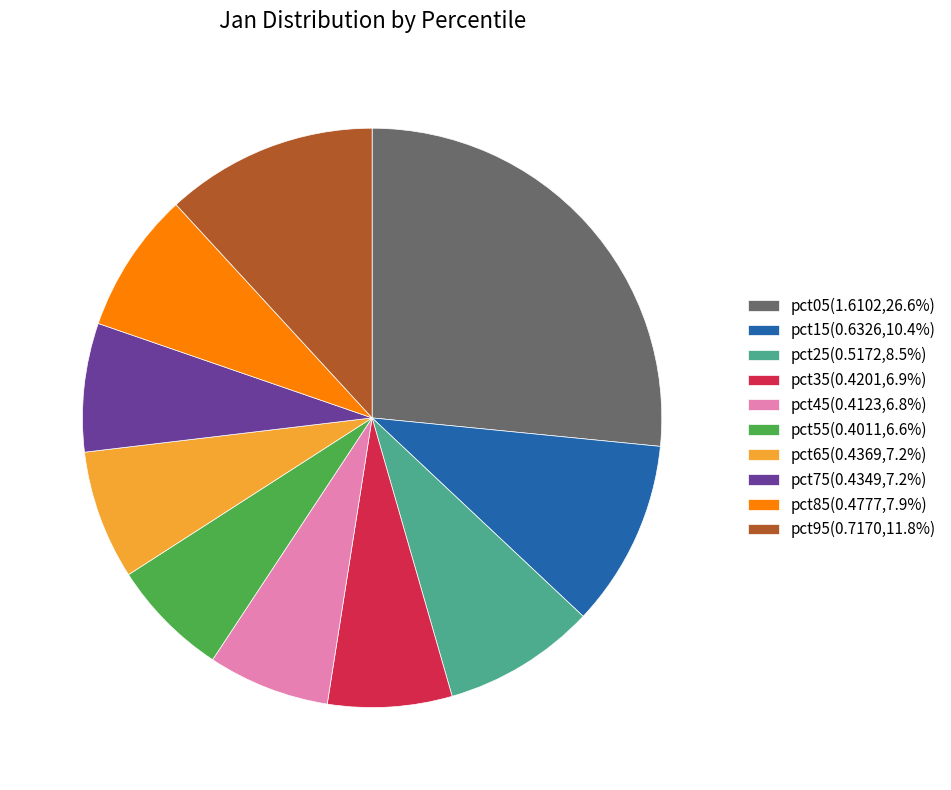

Is it true that pct05 is 32% of the pie?

False